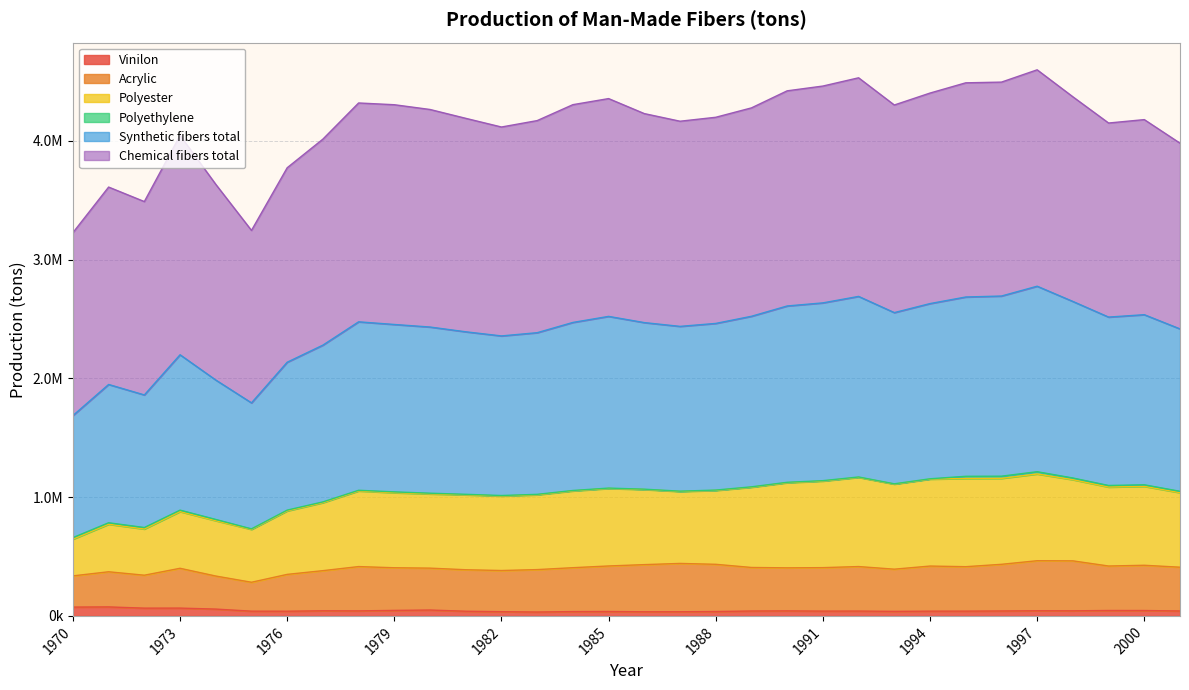

What is the difference between the Vinilon values at 1972 and 1987?

30361